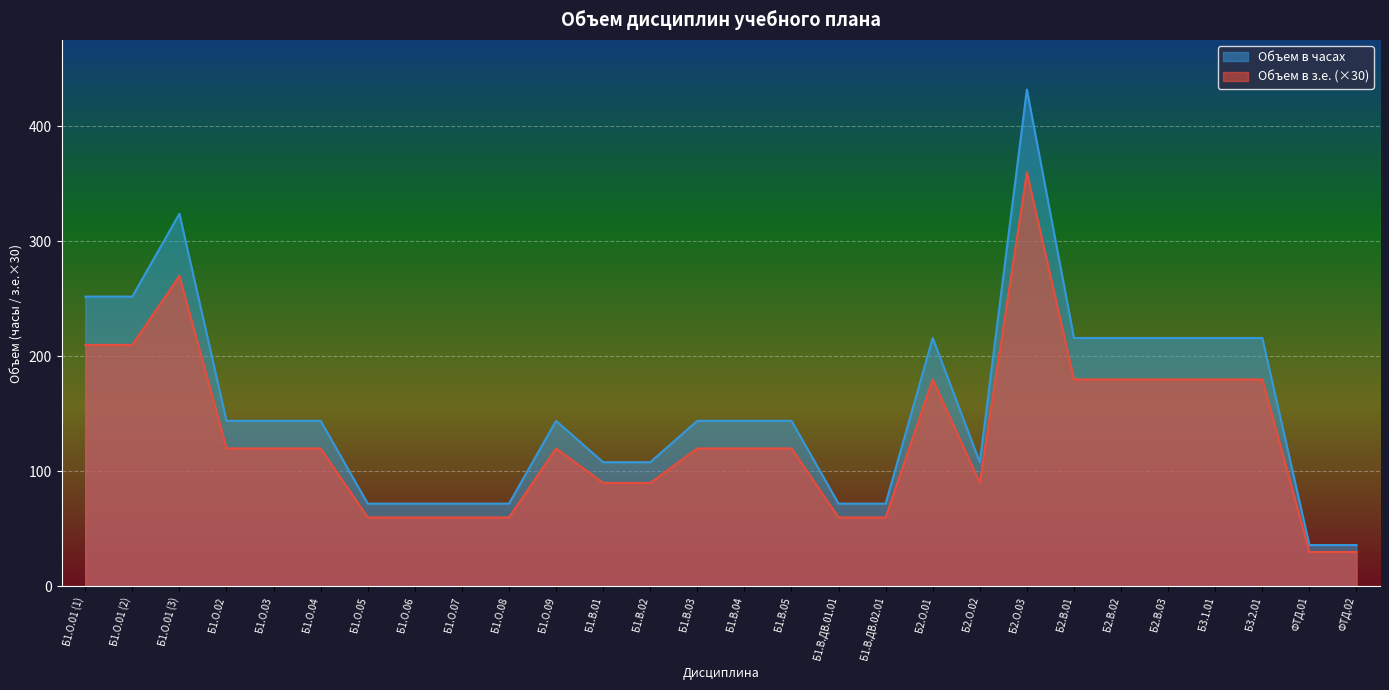

The value of Объем в часах at Б1.О.02 is 189. True or false?

False